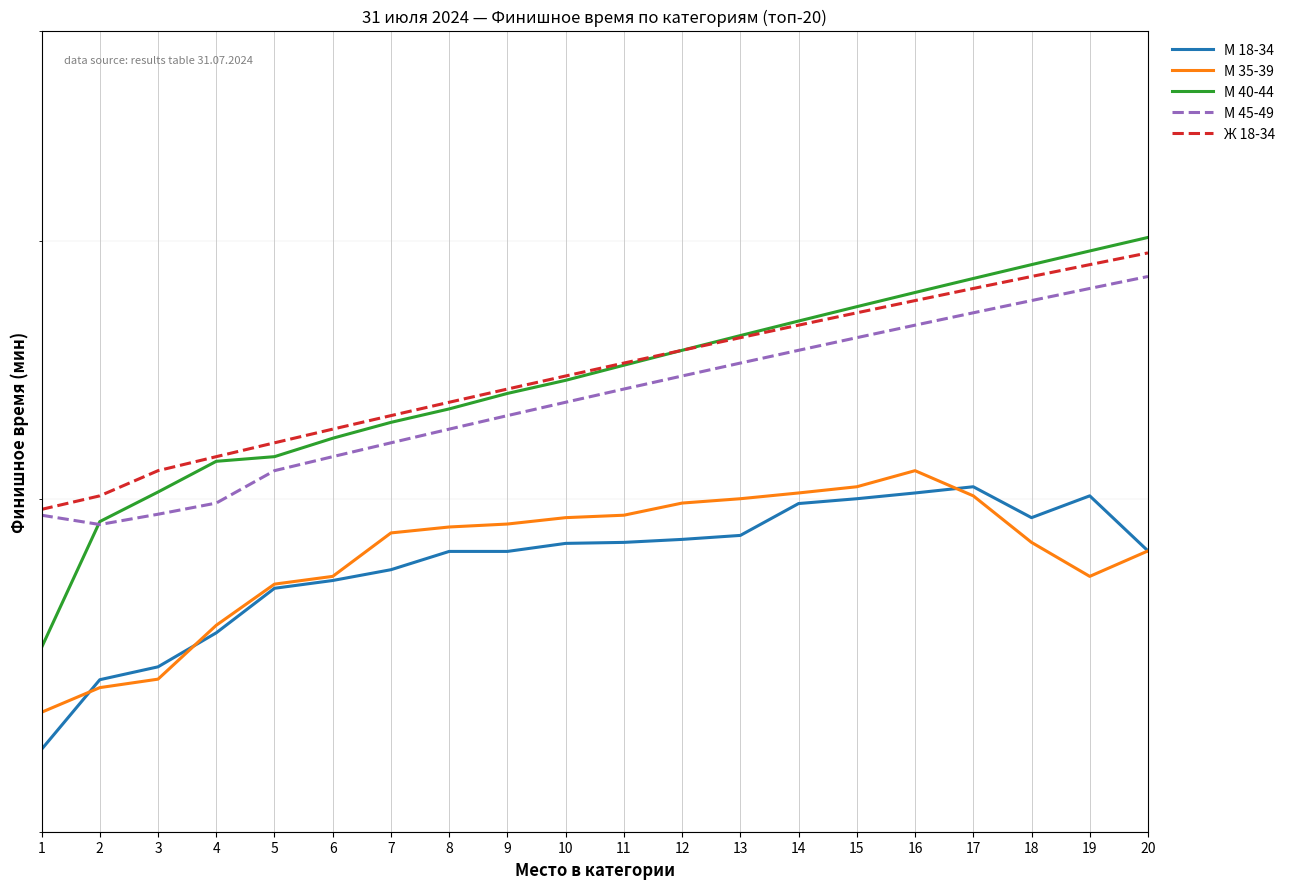

At which label does Ж 18-34 reach its peak?

20